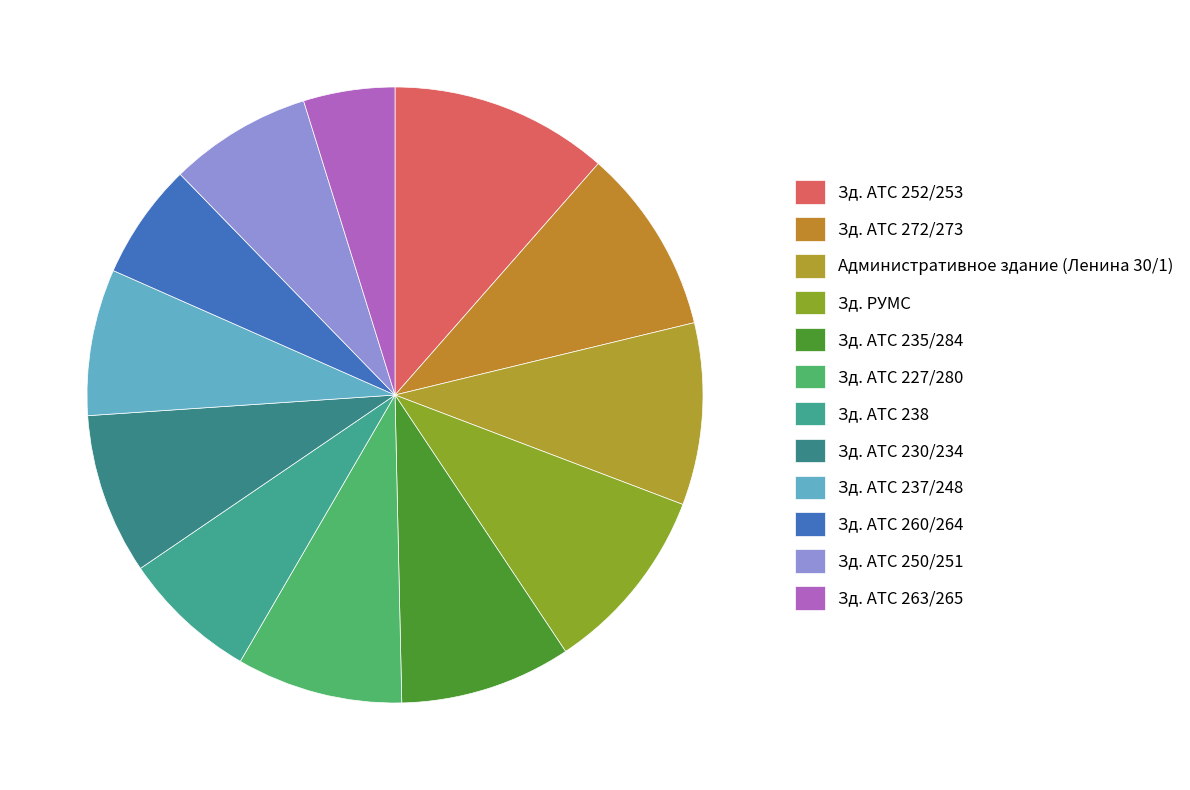

Is Зд. АТС 238 the majority of the pie?

No